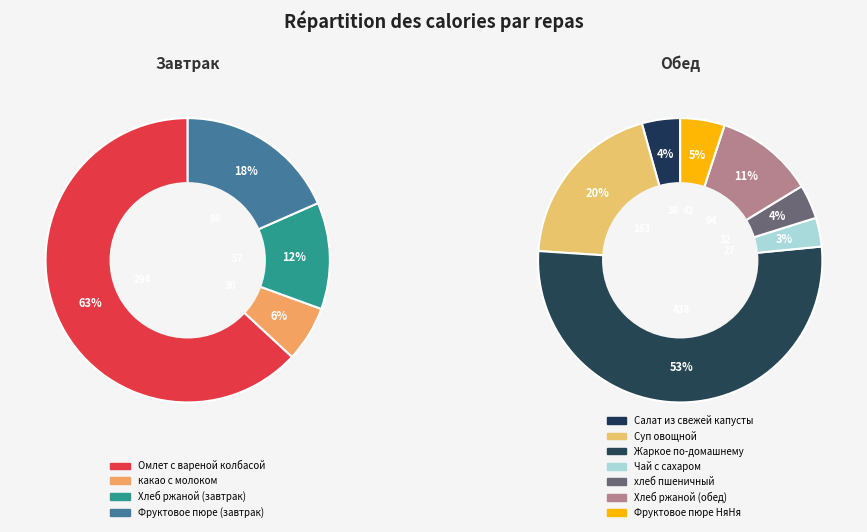

What is the change in value from Хлеб ржаной (завтрак) to Суп овощной?

+106.7